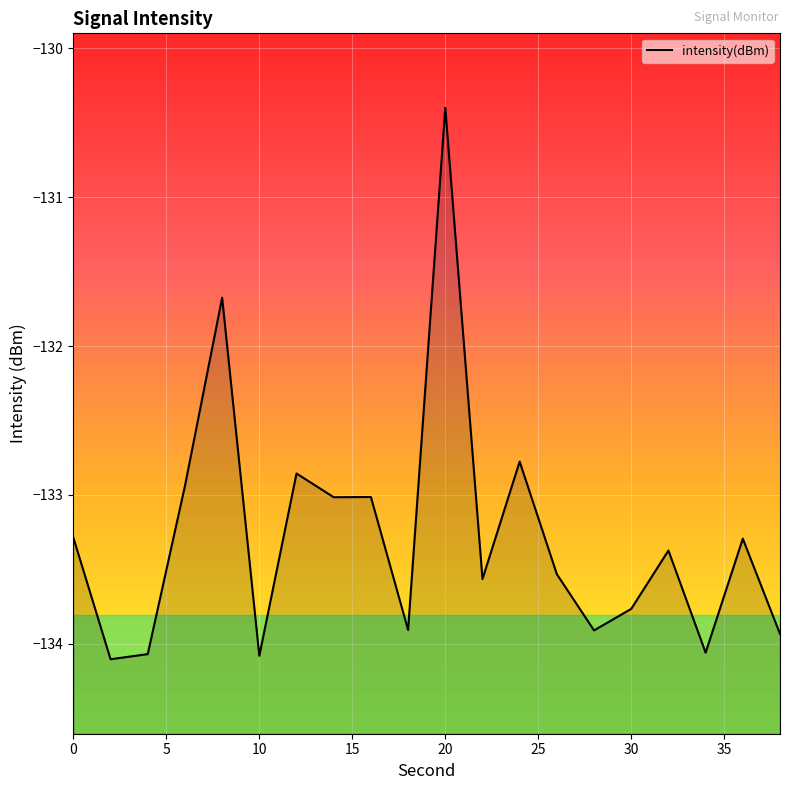

What is the minimum value shown in the chart?

-134.1